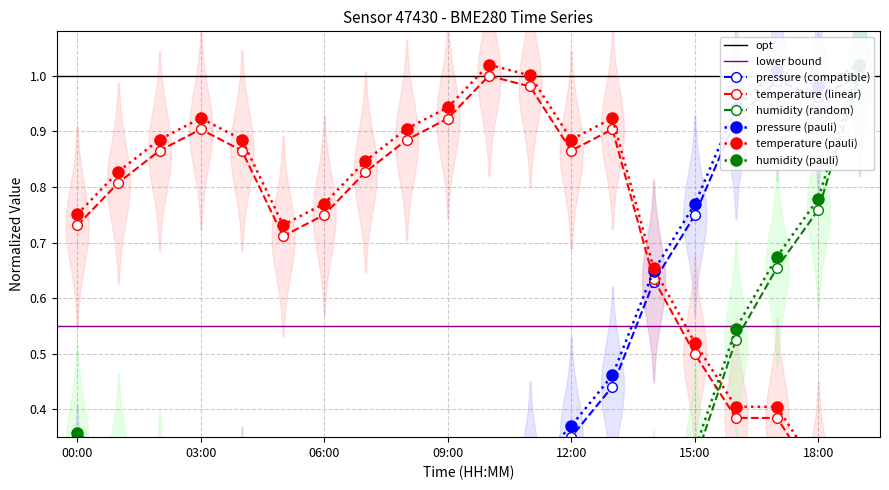

How many interior local valleys does the pressure series have?

4